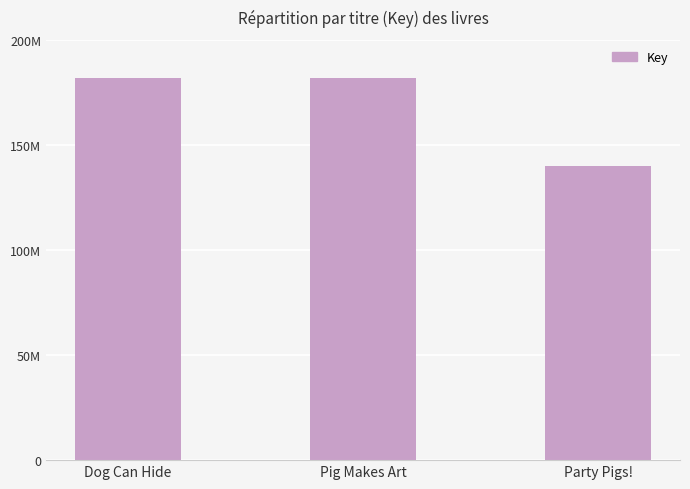

Are the bars horizontal?

No